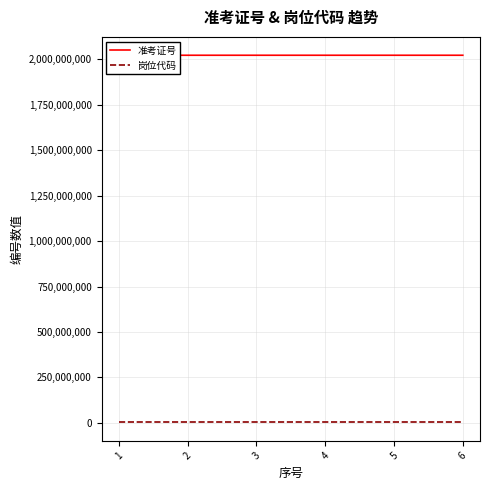

Is the value of 岗位代码 at 2 greater than the value of 准考证号 at 3?

No